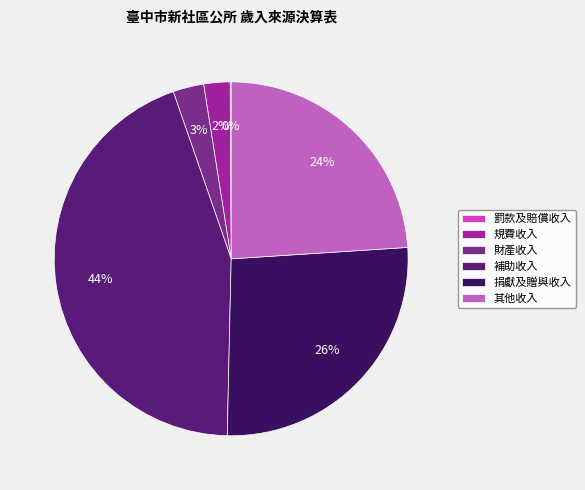

The 其他收入 slice represents 34% of the pie. True or false?

False